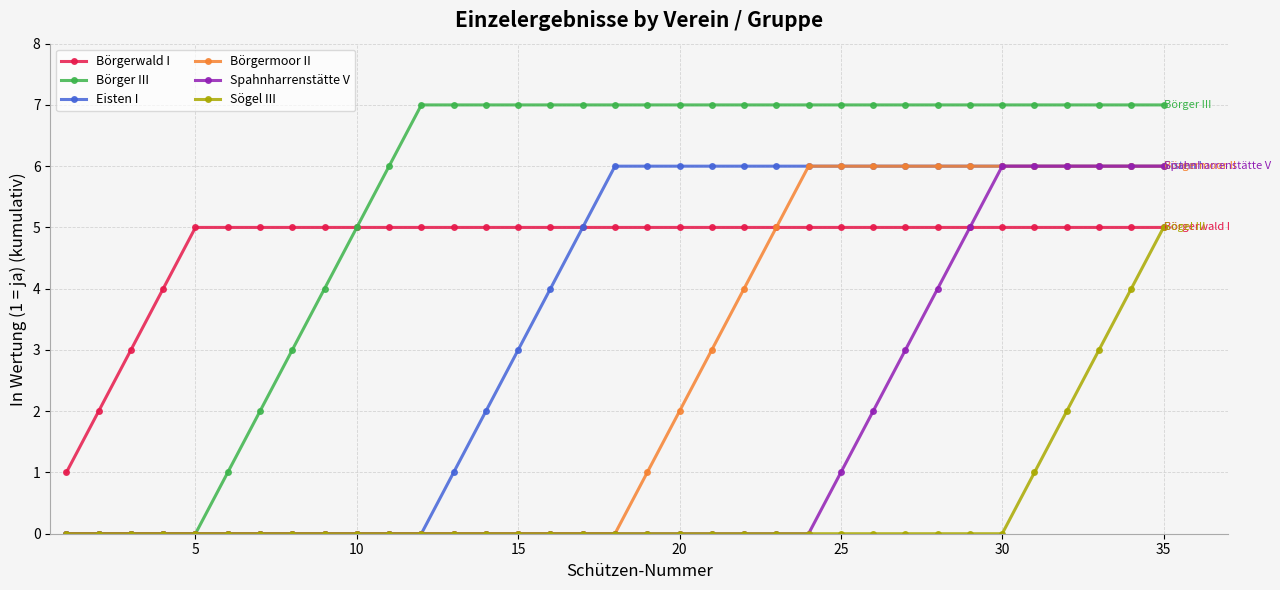

What is the value of the Börger III point at the 10th from the left?

5